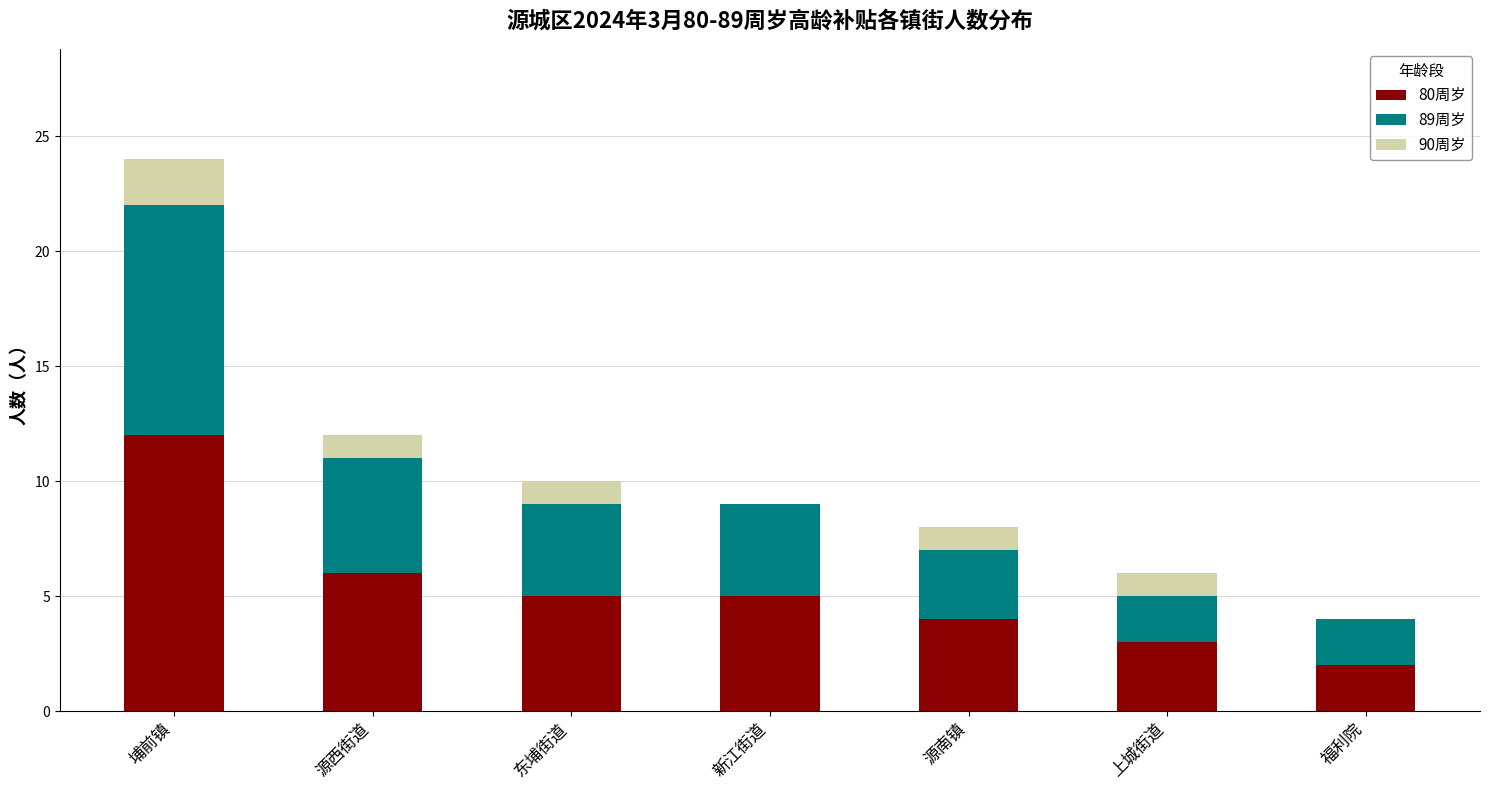

True or false: 80周岁 has a value of 5 at 东埔街道.

True